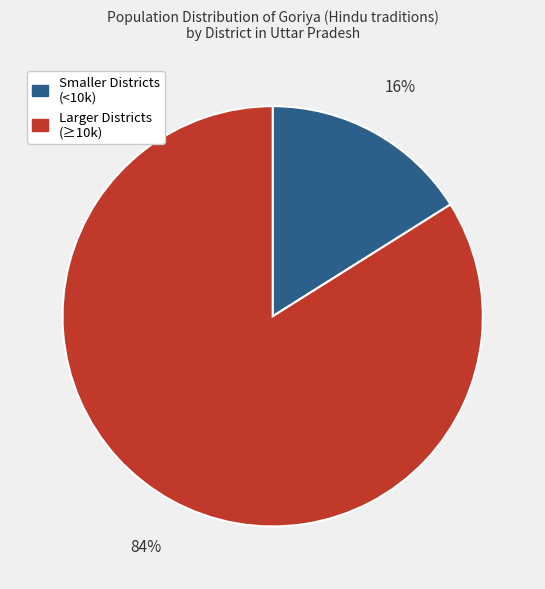

What percentage is the Larger Districts (≥10k) slice, to the nearest percent?

84%